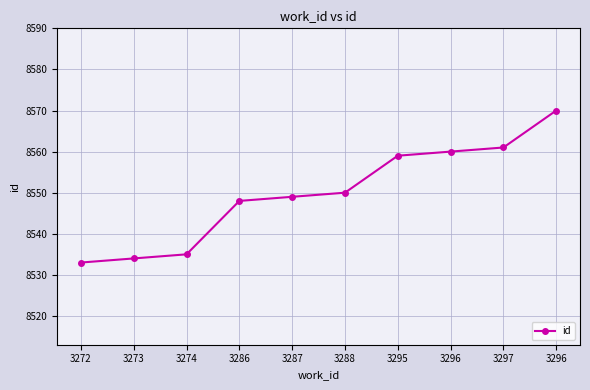

Is it true that the value at 3272 is 15203?

False